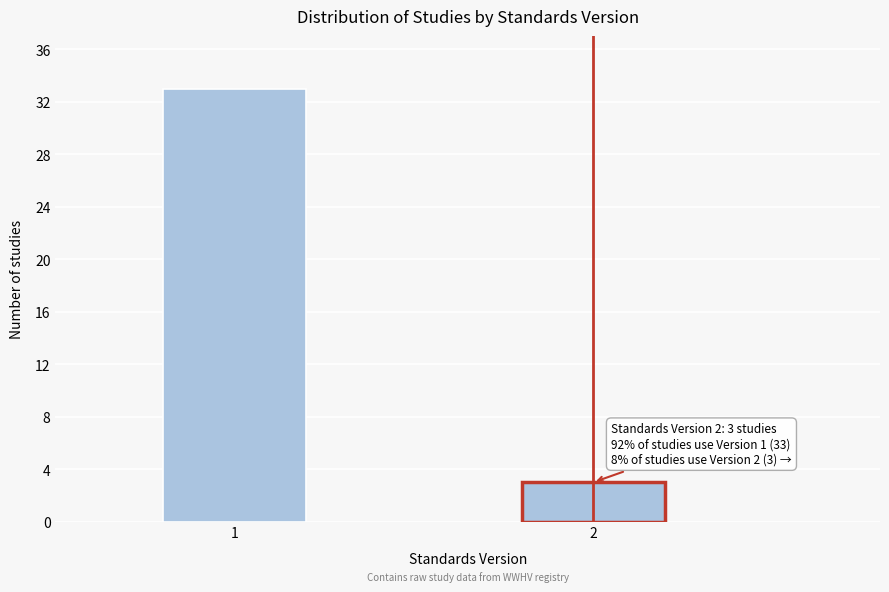

Reading right to left, what are all the values shown in this chart?

3	33